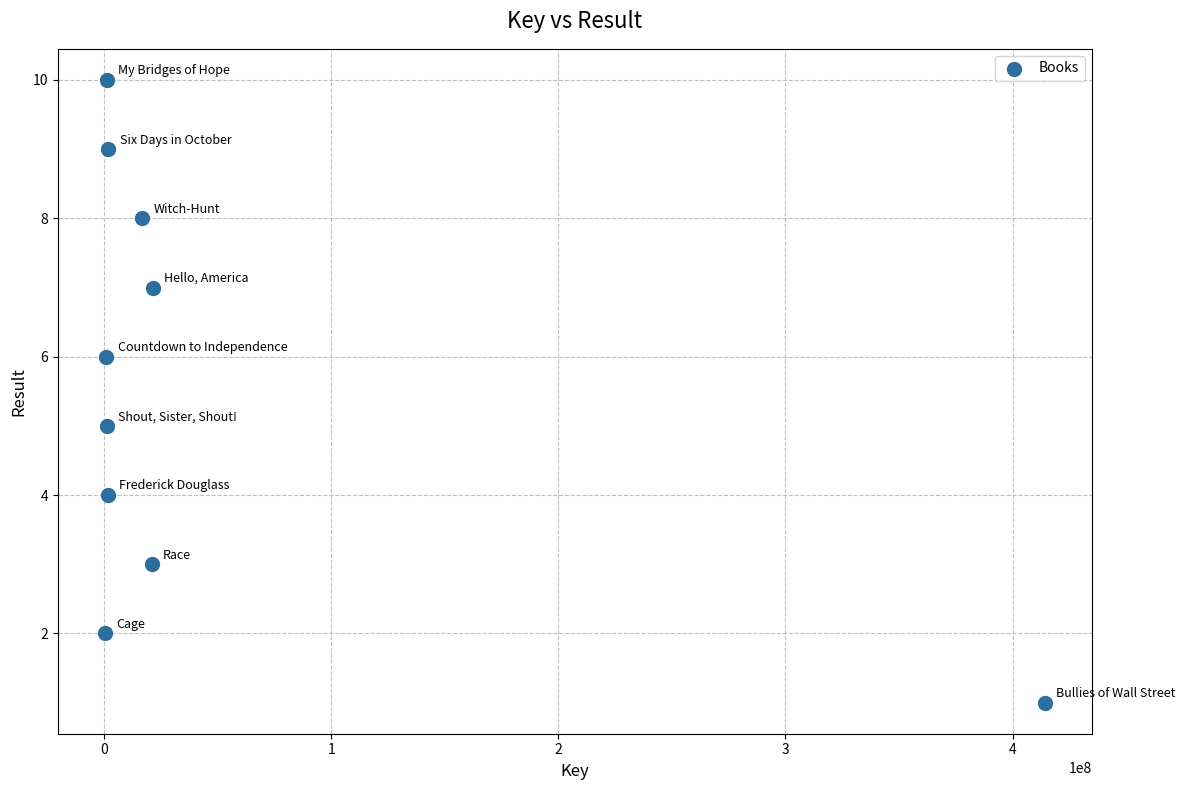

What is the range of Y values (max minus min)?

9